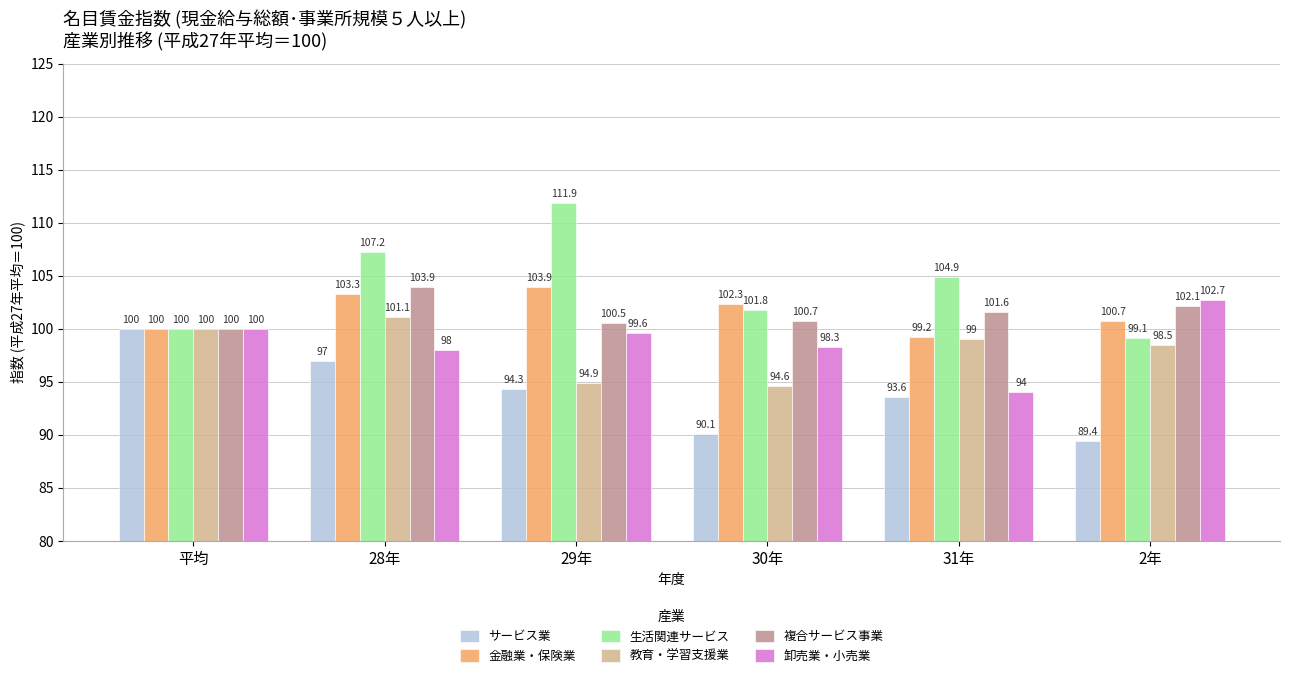

List the labels in order of 金融業・保険業 value, smallest first.

31年, 平均, 2年, 30年, 28年, 29年